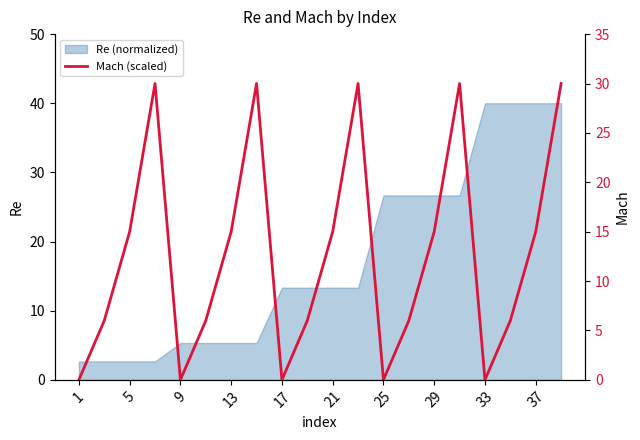

True or false: Re (normalized) has a value of 16.8 at 25.

False